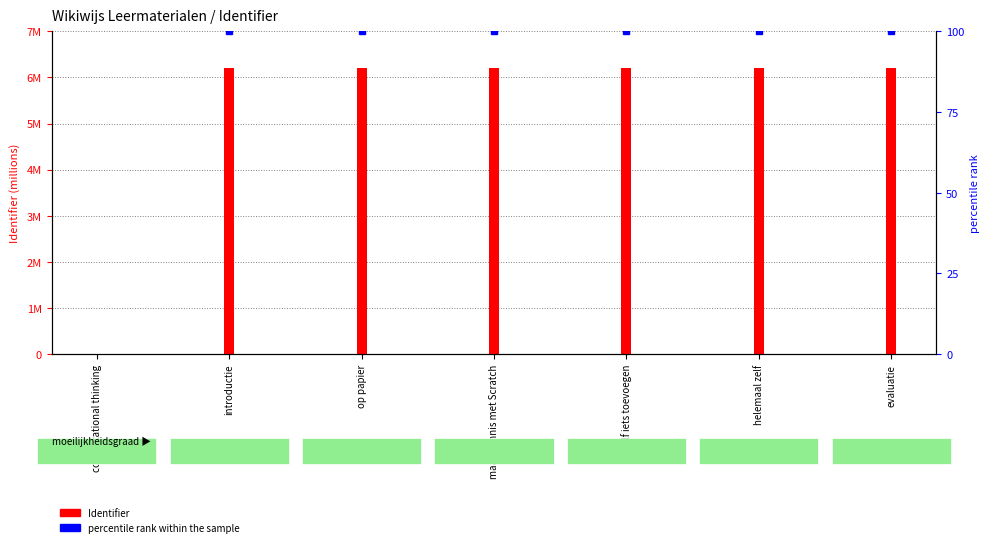

Reading left to right, transcribe all the data shown in this chart.

0	6203708	6203710	6203712	6203713	6203714	6203715